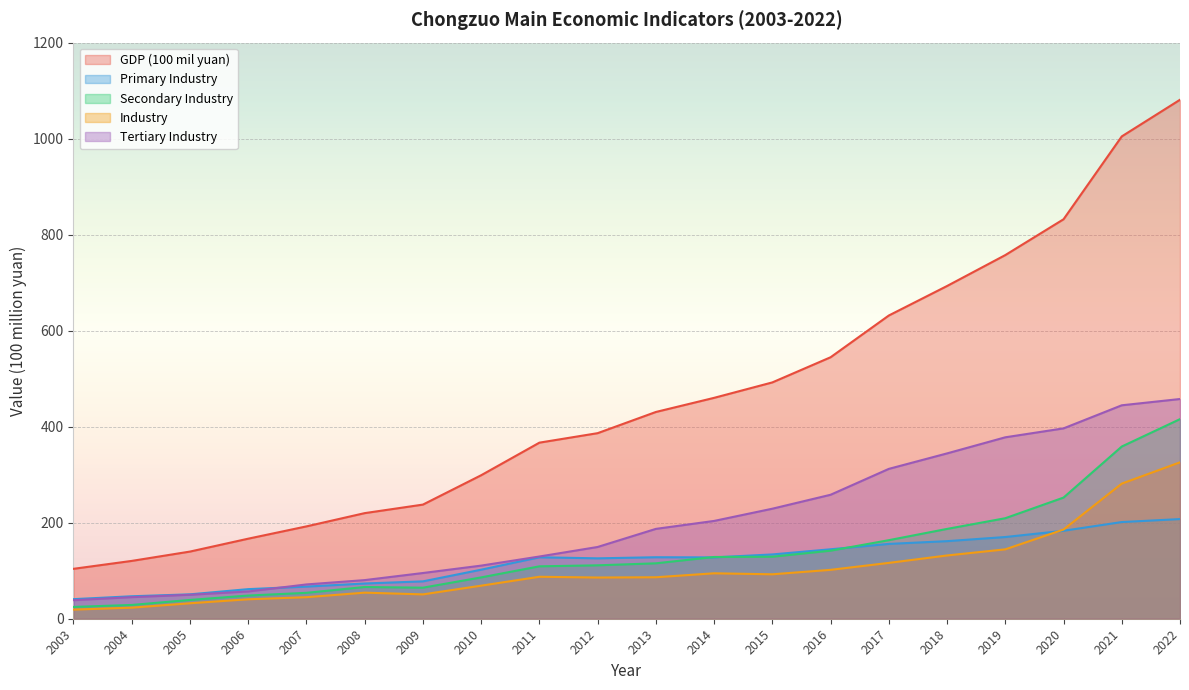

True or false: Tertiary Industry and Industry cross at least once.

False